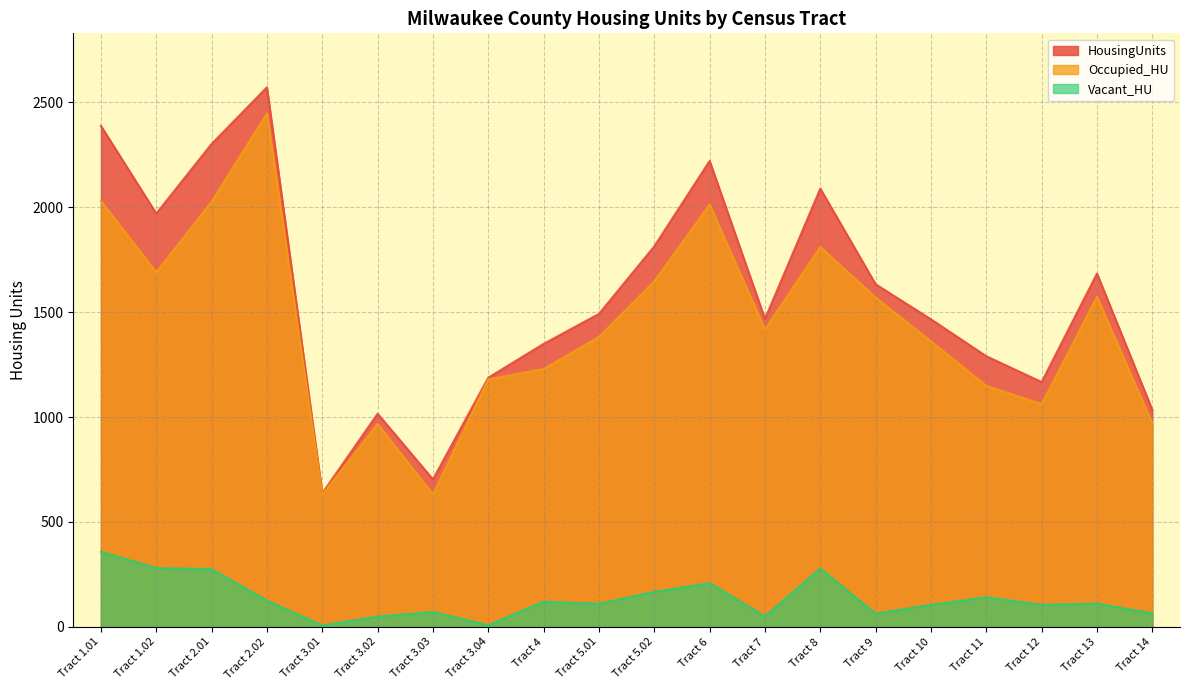

Reading left to right, list all the values displayed in this chart.

HousingUnits: Tract 1.01=2388	Tract 1.02=1970	Tract 2.01=2302	Tract 2.02=2572	Tract 3.01=637	Tract 3.02=1016	Tract 3.03=703	Tract 3.04=1188	Tract 4=1349	Tract 5.01=1492	Tract 5.02=1814	Tract 6=2221	Tract 7=1468	Tract 8=2089	Tract 9=1633	Tract 10=1466	Tract 11=1290	Tract 12=1167	Tract 13=1684	Tract 14=1034
Occupied_HU: Tract 1.01=2030	Tract 1.02=1690	Tract 2.01=2027	Tract 2.02=2447	Tract 3.01=630	Tract 3.02=967	Tract 3.03=632	Tract 3.04=1180	Tract 4=1229	Tract 5.01=1382	Tract 5.02=1647	Tract 6=2013	Tract 7=1418	Tract 8=1811	Tract 9=1570	Tract 10=1361	Tract 11=1149	Tract 12=1062	Tract 13=1573	Tract 14=970
Vacant_HU: Tract 1.01=358	Tract 1.02=280	Tract 2.01=275	Tract 2.02=125	Tract 3.01=7	Tract 3.02=49	Tract 3.03=71	Tract 3.04=8	Tract 4=120	Tract 5.01=110	Tract 5.02=167	Tract 6=208	Tract 7=50	Tract 8=278	Tract 9=63	Tract 10=105	Tract 11=141	Tract 12=105	Tract 13=111	Tract 14=64